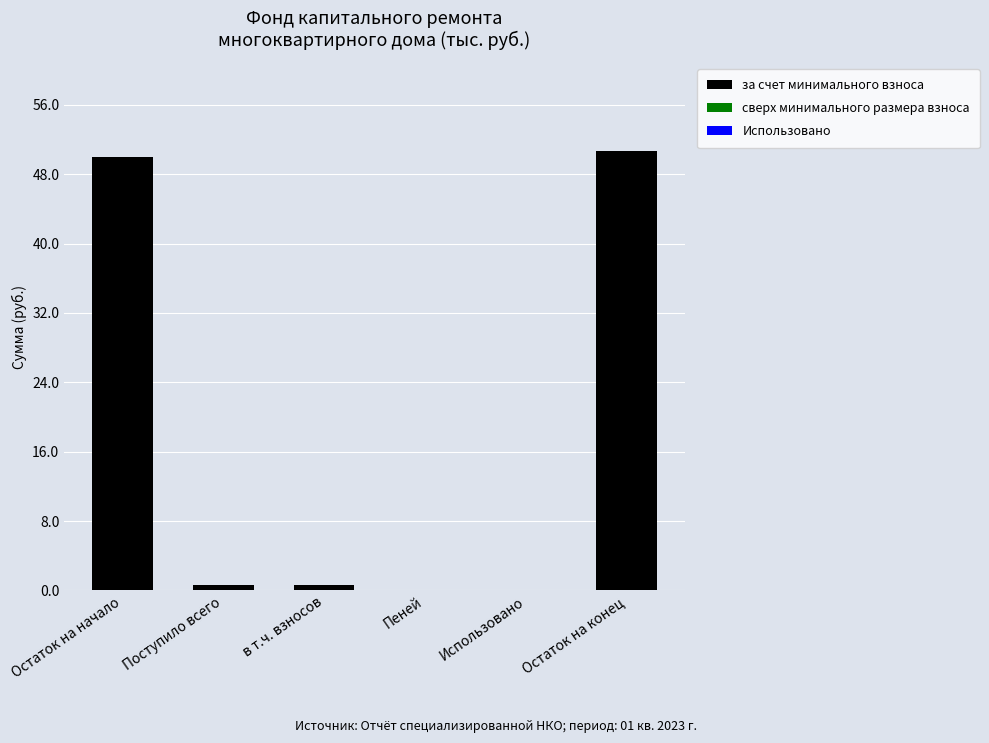

Which label corresponds to the largest value in the chart?

Остаток на конец